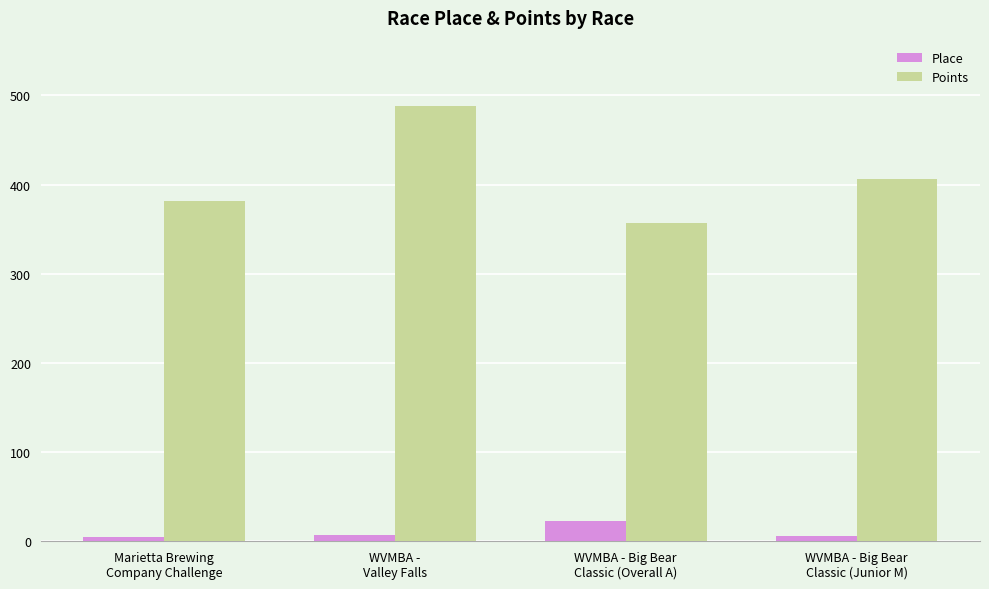

At how many categories does at least one series exceed 345?

4